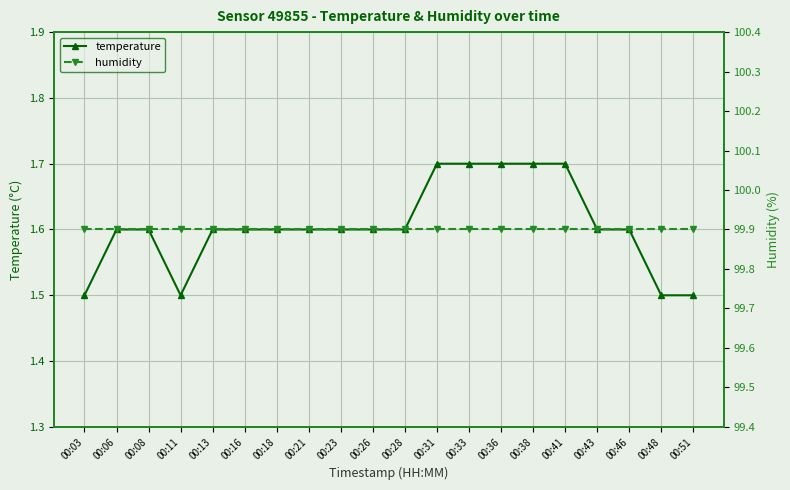

Reading left to right, extract all data points from this chart.

temperature: 00:03=1.5	00:06=1.6	00:08=1.6	00:11=1.5	00:13=1.6	00:16=1.6	00:18=1.6	00:21=1.6	00:23=1.6	00:26=1.6	00:28=1.6	00:31=1.7	00:33=1.7	00:36=1.7	00:38=1.7	00:41=1.7	00:43=1.6	00:46=1.6	00:48=1.5	00:51=1.5
humidity: 00:03=99.9	00:06=99.9	00:08=99.9	00:11=99.9	00:13=99.9	00:16=99.9	00:18=99.9	00:21=99.9	00:23=99.9	00:26=99.9	00:28=99.9	00:31=99.9	00:33=99.9	00:36=99.9	00:38=99.9	00:41=99.9	00:43=99.9	00:46=99.9	00:48=99.9	00:51=99.9